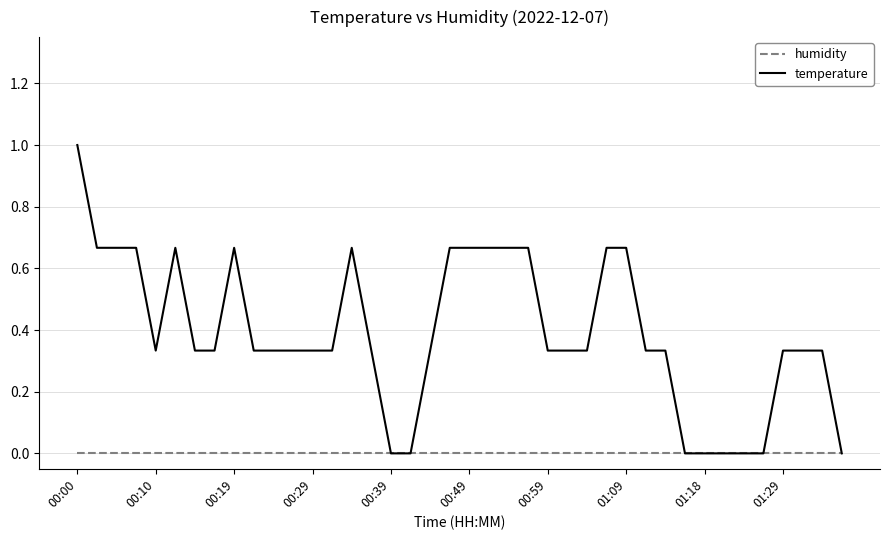

Which series has the largest total across all categories?

temperature